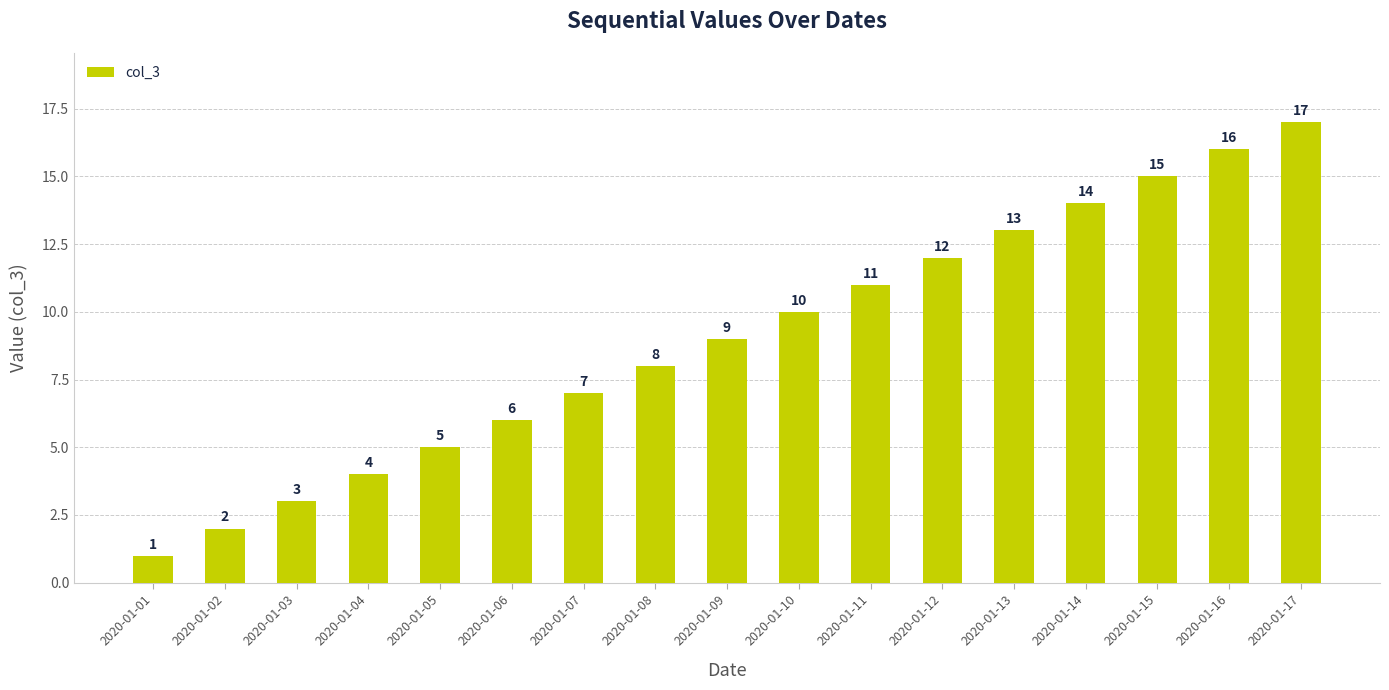

Rank the categories by value from highest to lowest.

2020-01-17, 2020-01-16, 2020-01-15, 2020-01-14, 2020-01-13, 2020-01-12, 2020-01-11, 2020-01-10, 2020-01-09, 2020-01-08, 2020-01-07, 2020-01-06, 2020-01-05, 2020-01-04, 2020-01-03, 2020-01-02, 2020-01-01